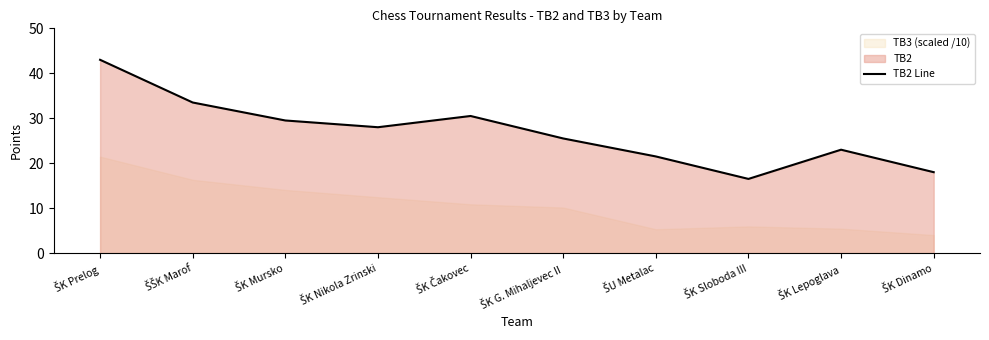

What is the lowest value of the TB2 Line series?

16.5